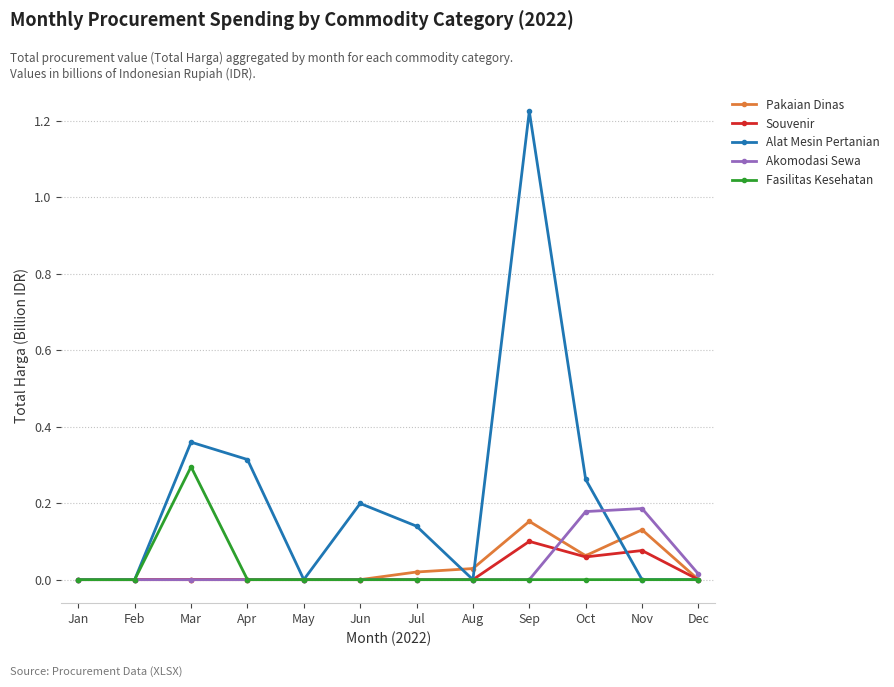

True or false: Alat Mesin Pertanian has a value of -0.8 at Nov.

False